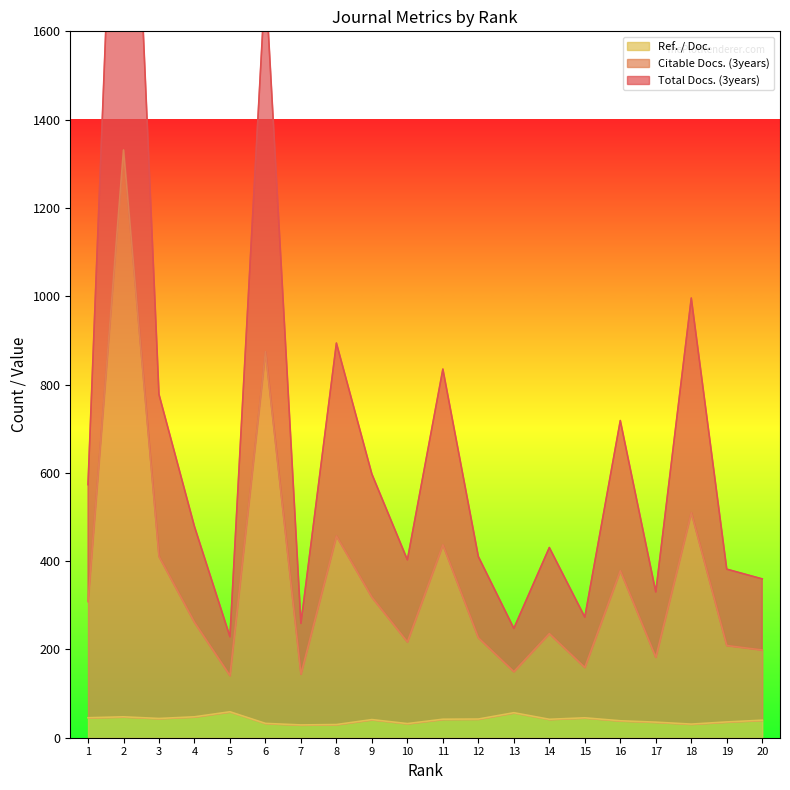

What is the value of the Citable Docs. (3years) point at the 3rd from the left?

410.6